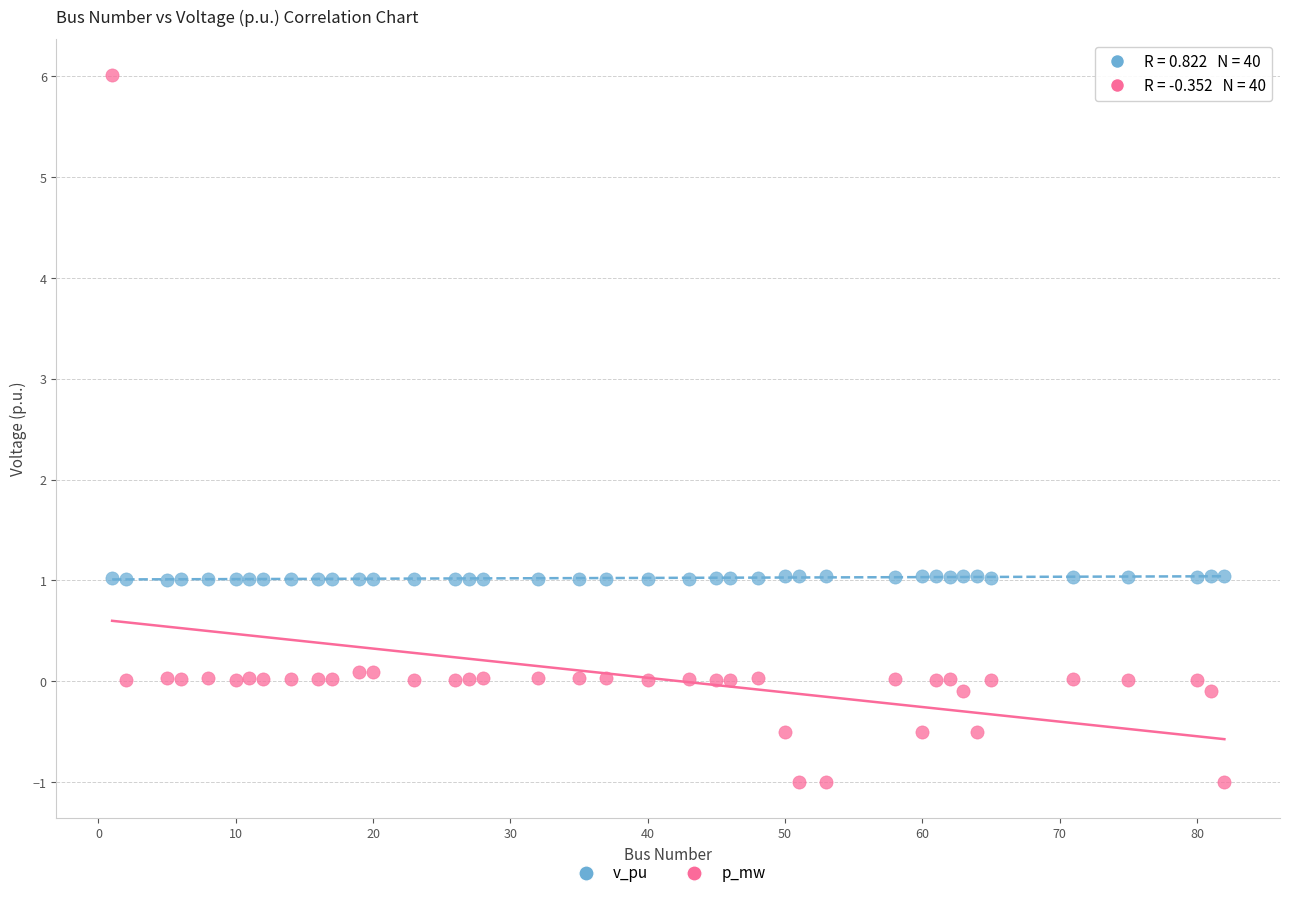

Across all data points, what is the range of X values (max minus min)?

81.0